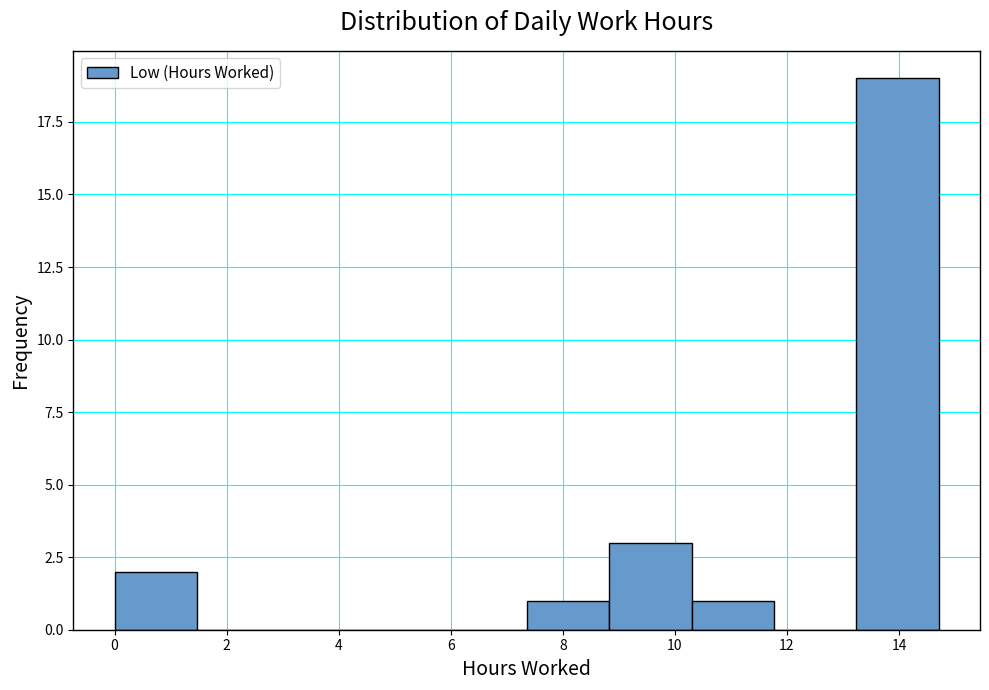

What is the height of the bar covering 0.0 to 1.4 on the x-axis? Neither the bar edges nor the heights are printed on the chart, so give them approximately, as read against the axes.

2